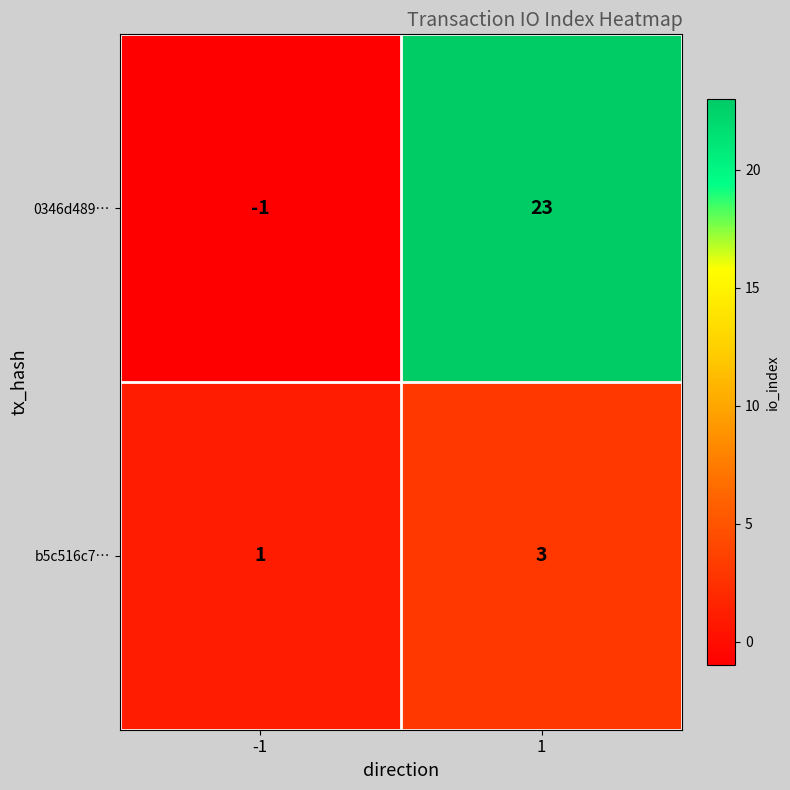

Which series has the widest spread of values?

0346d489…